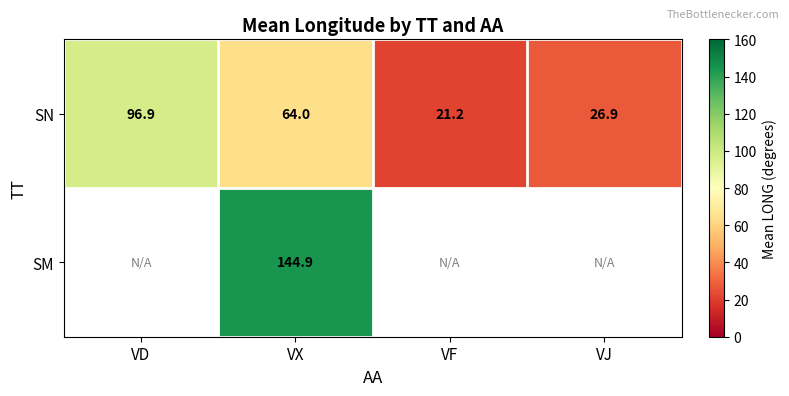

At how many categories does at least one series exceed 65?

2